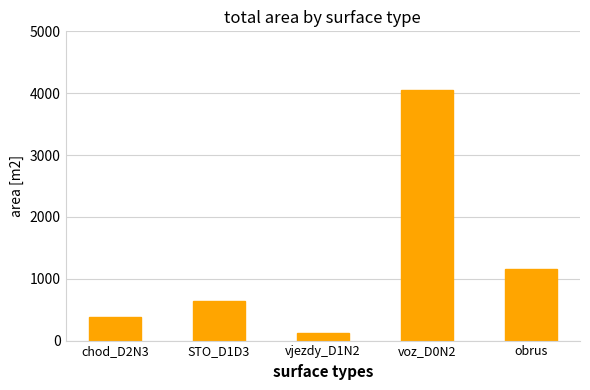

Are the bars grouped side by side (vs. stacked)?

No